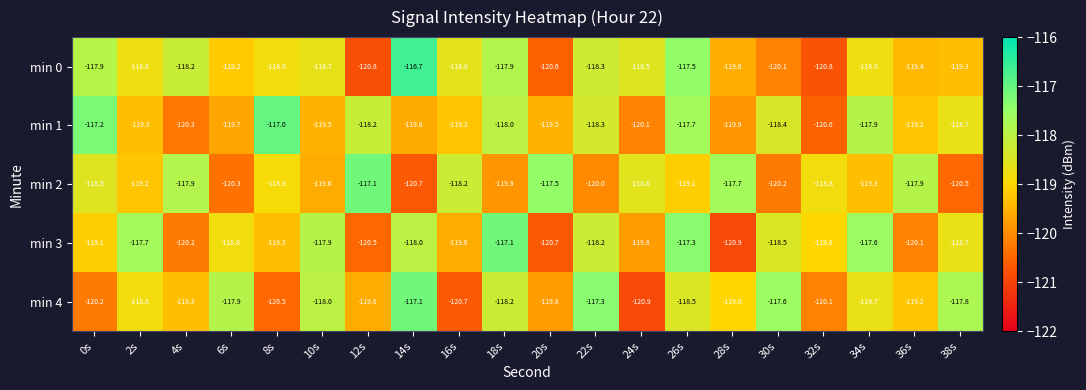

What is the approximate value of min 2 at 4s?

-117.9